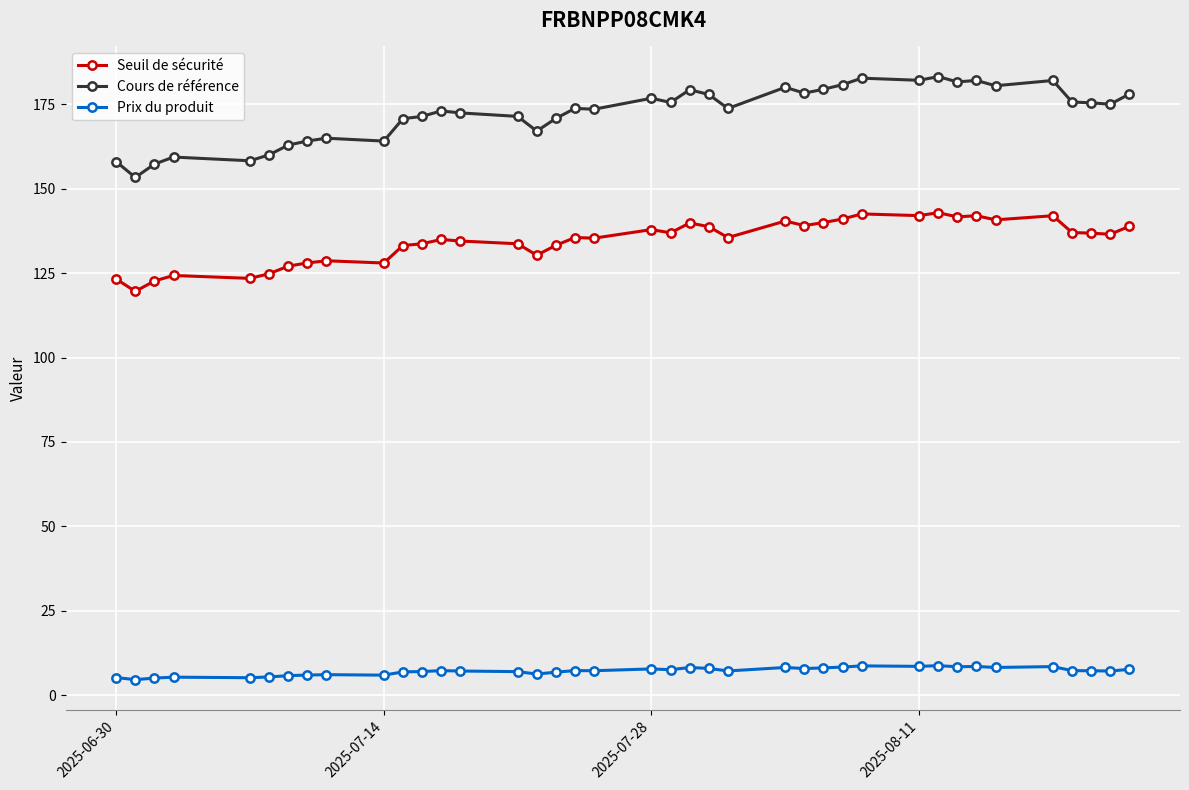

What is the difference between the maximum and minimum values in the Seuil de sécurité series?

23.3